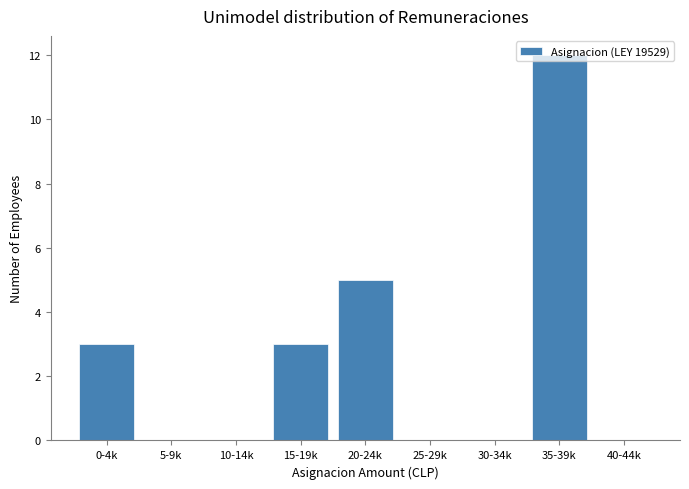

What is the change in value from 10-14k to 15-19k?

+3